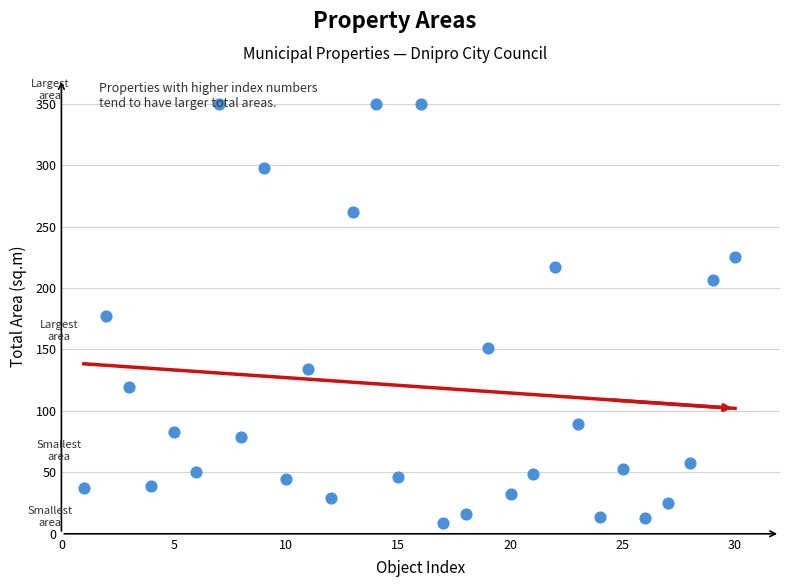

What is the range of Y values (max minus min)?

341.0